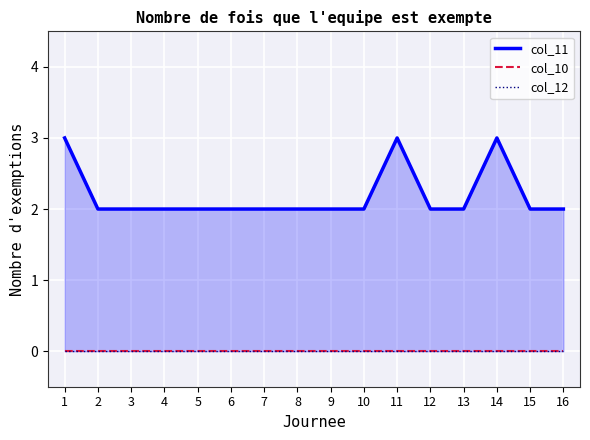

How many data points in col_11 are above 2?

3